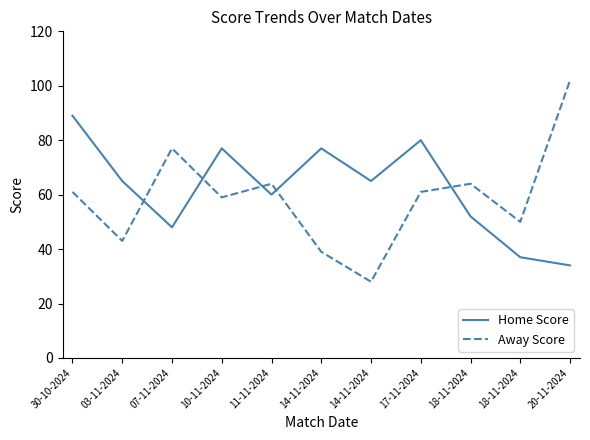

How many lines are shown in the chart?

2